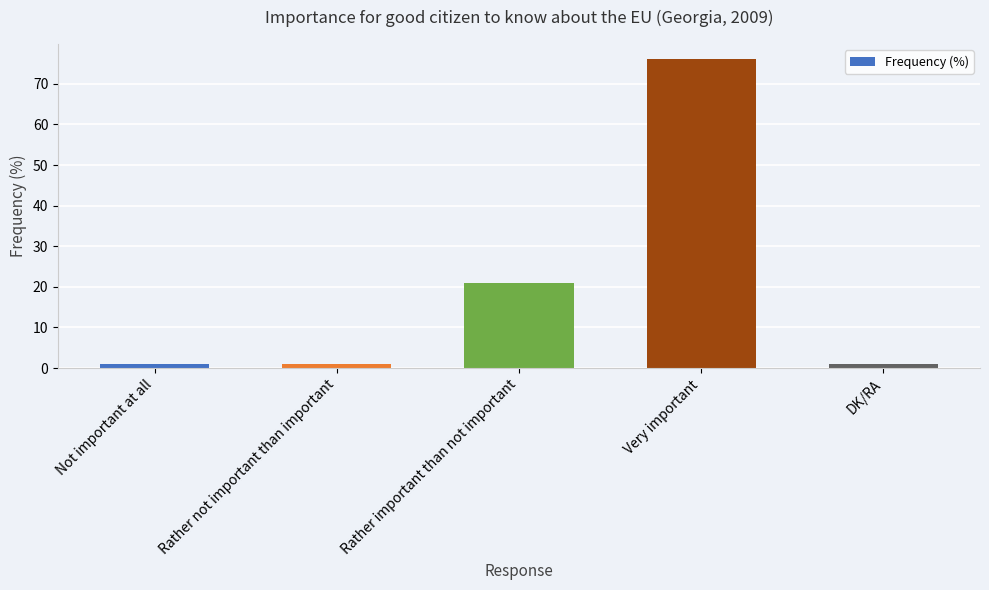

What is the greatest value displayed?

76